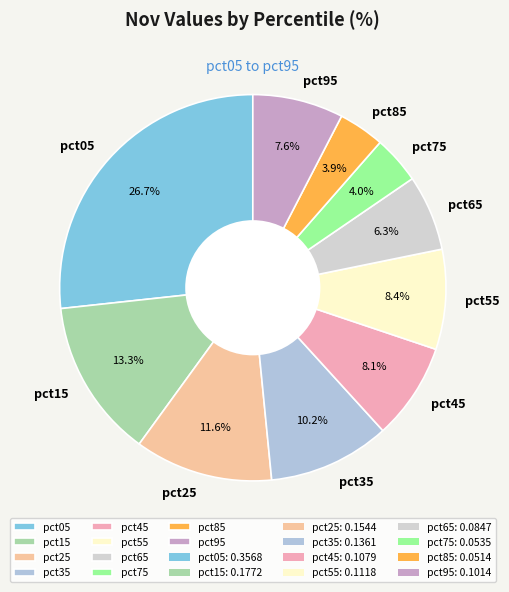

Does pct05 represent more than half of the total?

No